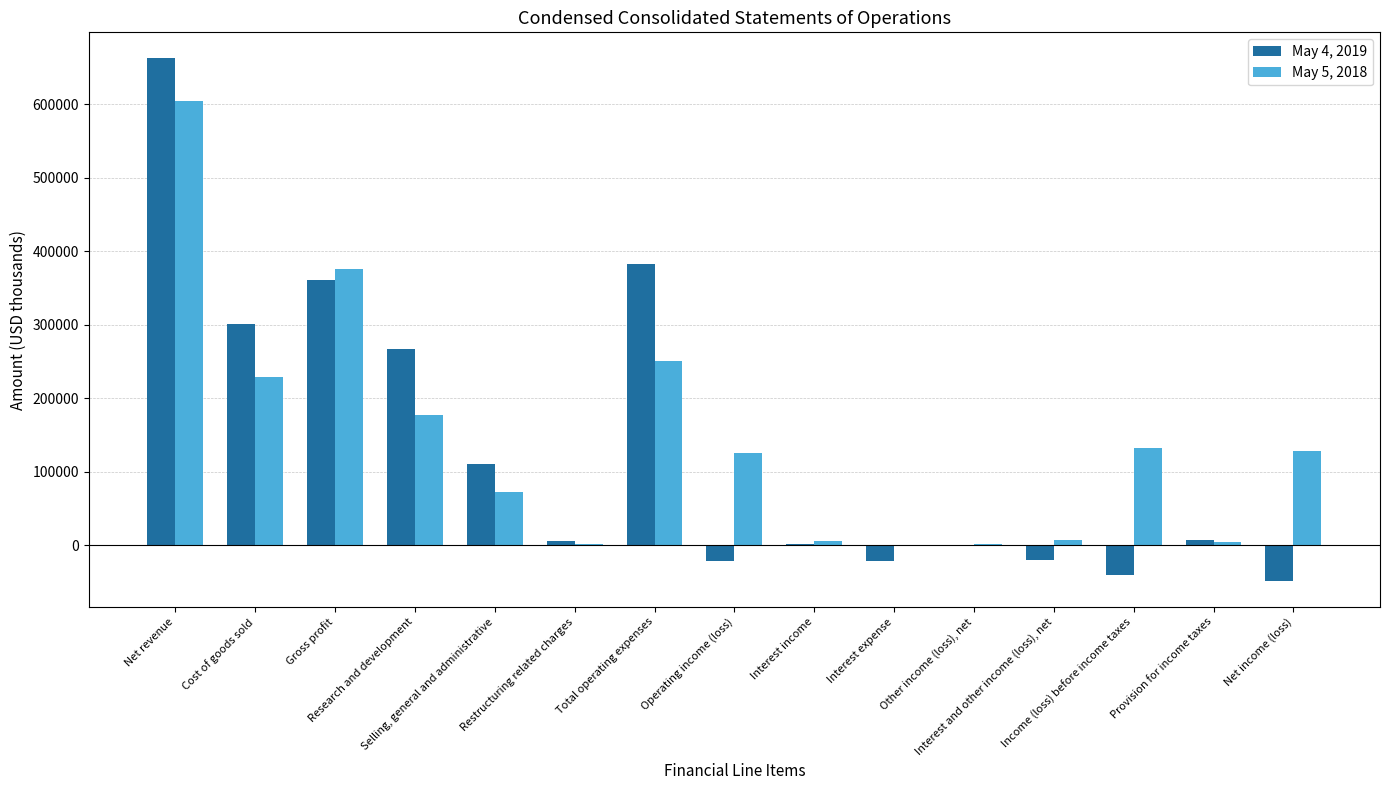

Does the chart contain stacked bars?

No